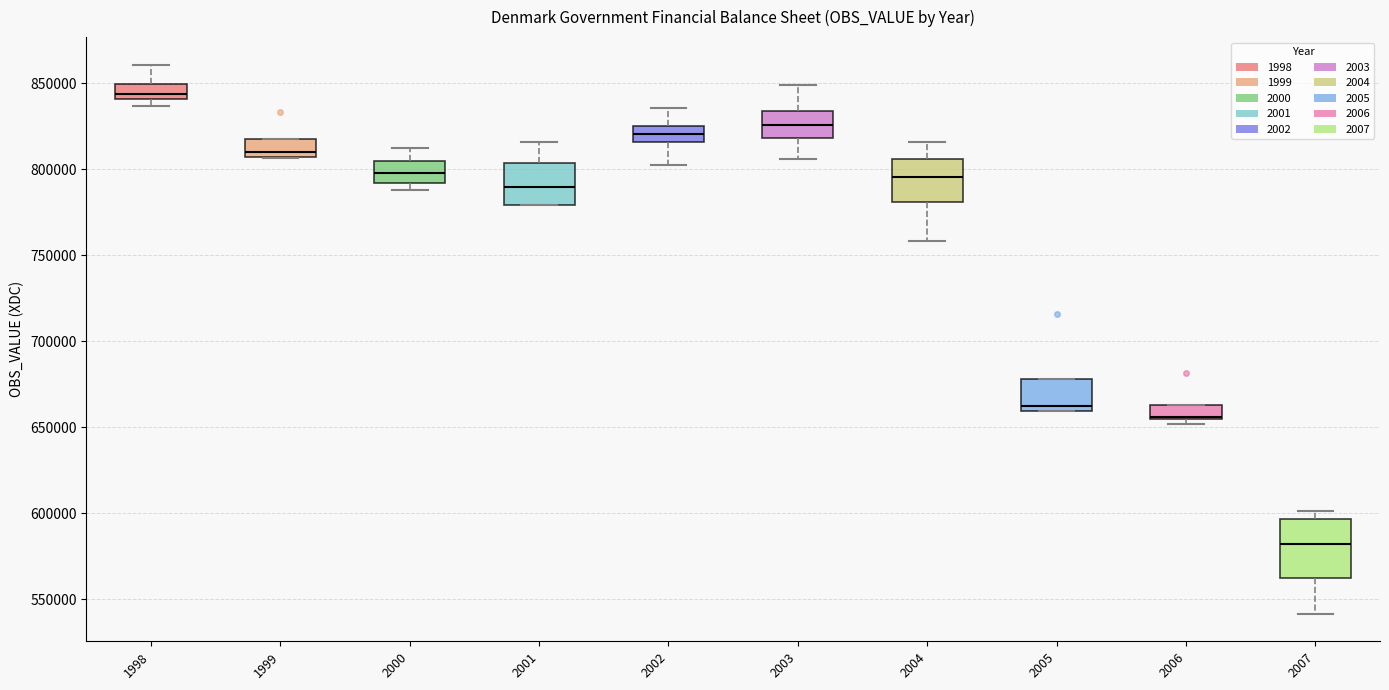

Where is the lower edge of the box at x = 2006 on the y-axis? The values are not printed on the chart, so give them approximately, as read against the axis.

655000